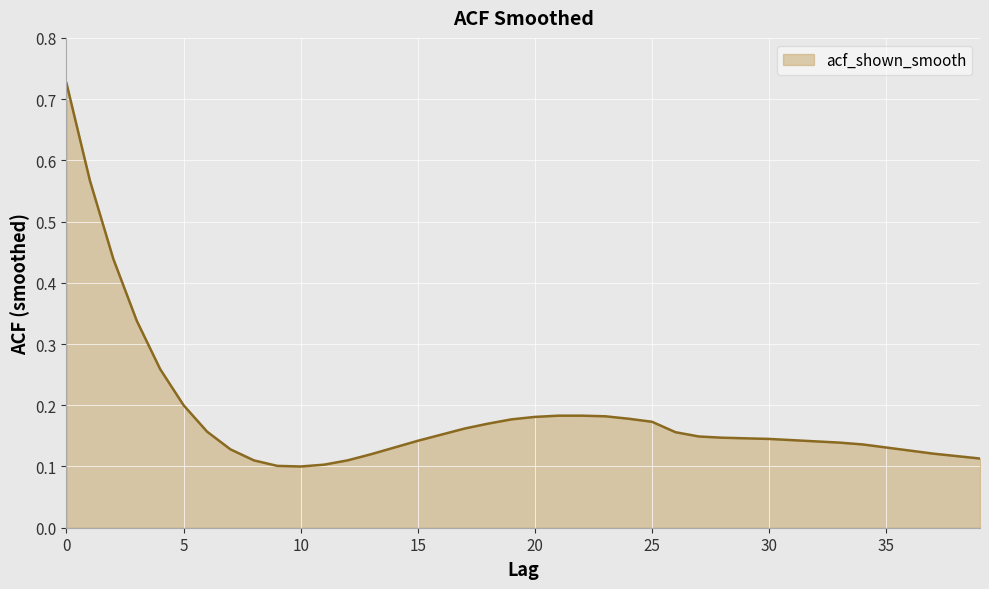

Does the chart have visible grid lines?

Yes